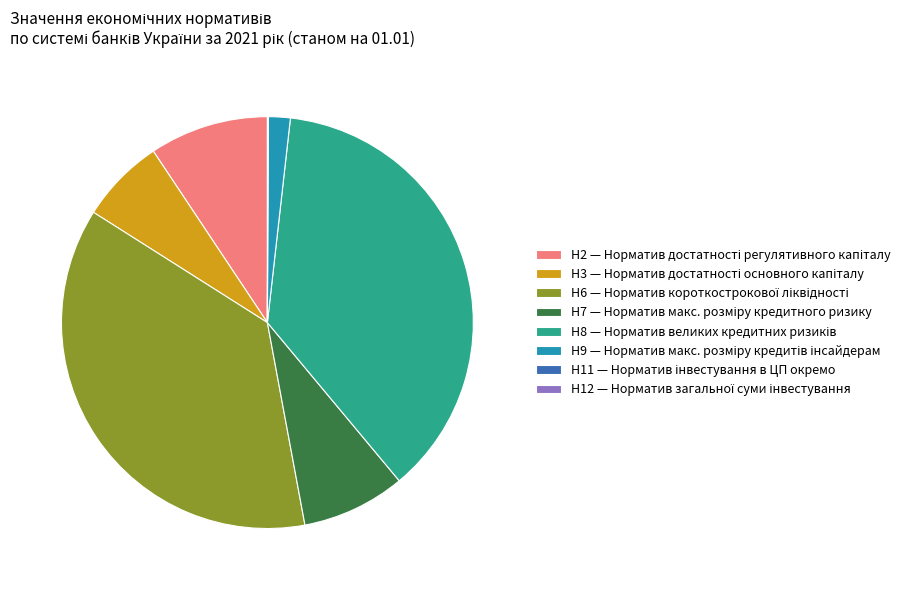

Is there a majority slice in this chart?

No